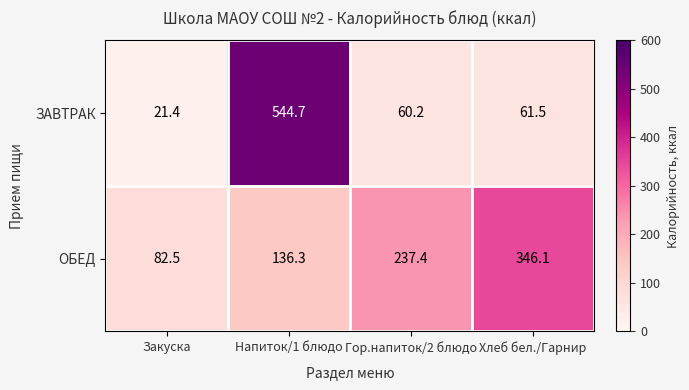

Reading right to left, what are all the values shown in this chart?

ЗАВТРАК: Хлеб бел./Гарнир=61.5	Гор.напиток/2 блюдо=60.2	Напиток/1 блюдо=544.7	Закуска=21.4
ОБЕД: Хлеб бел./Гарнир=346.1	Гор.напиток/2 блюдо=237.4	Напиток/1 блюдо=136.3	Закуска=82.5